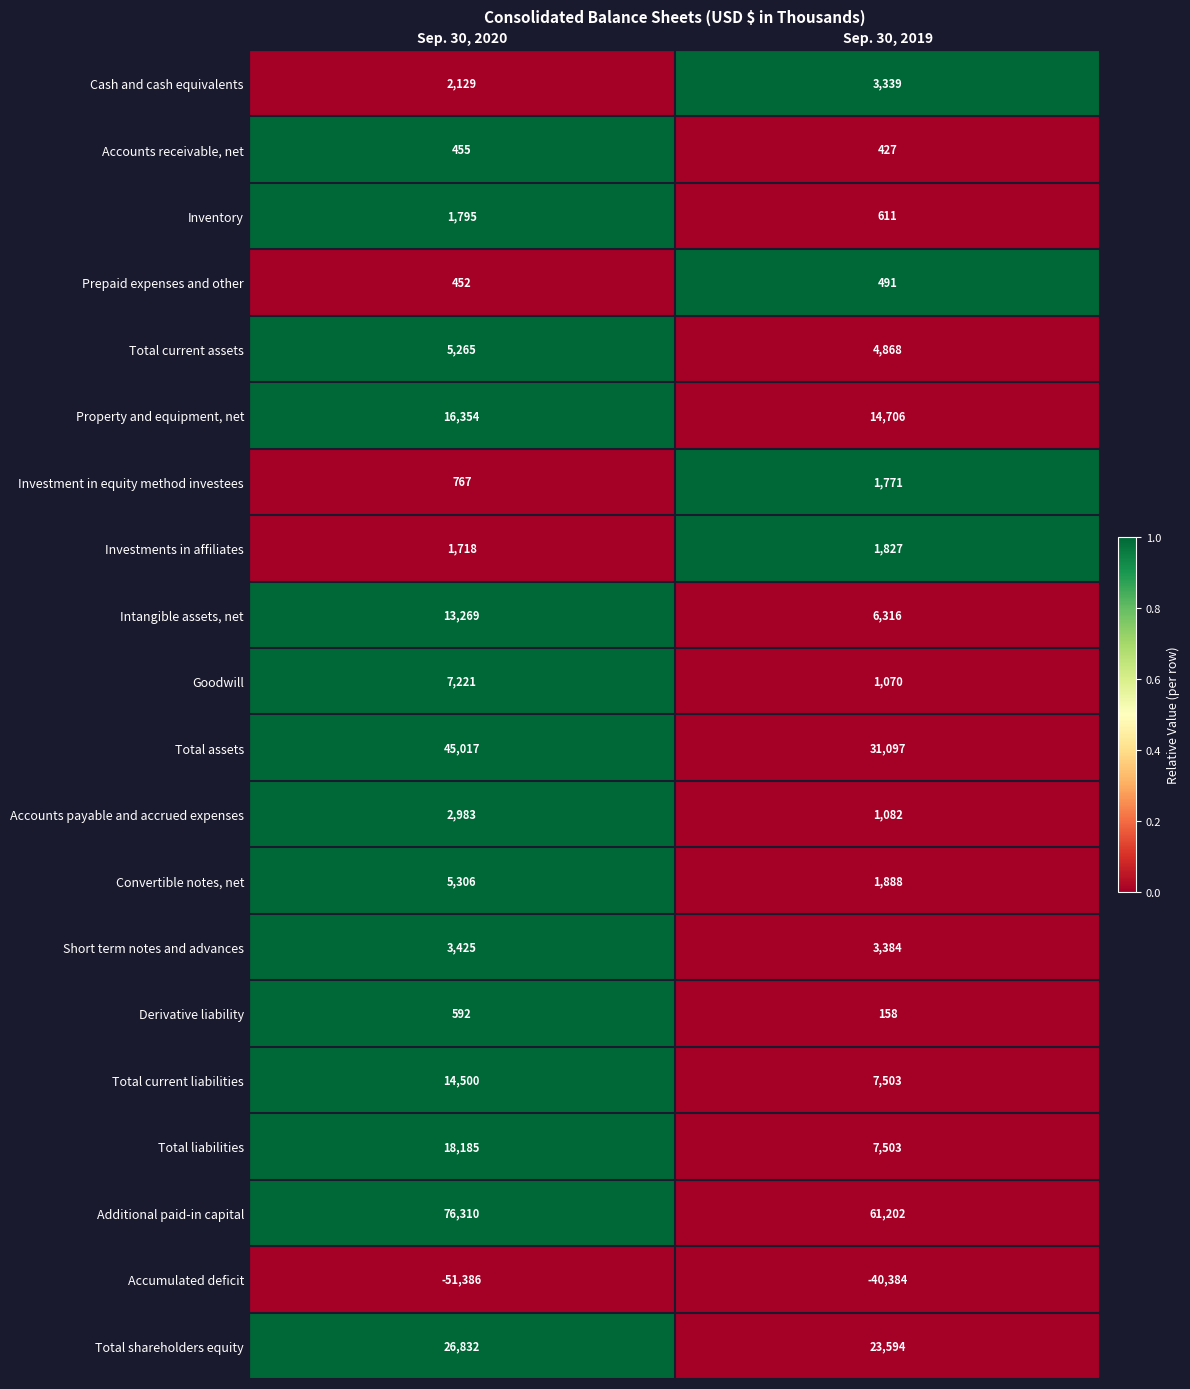

Which series has the largest range (max minus min)?

Additional paid-in capital